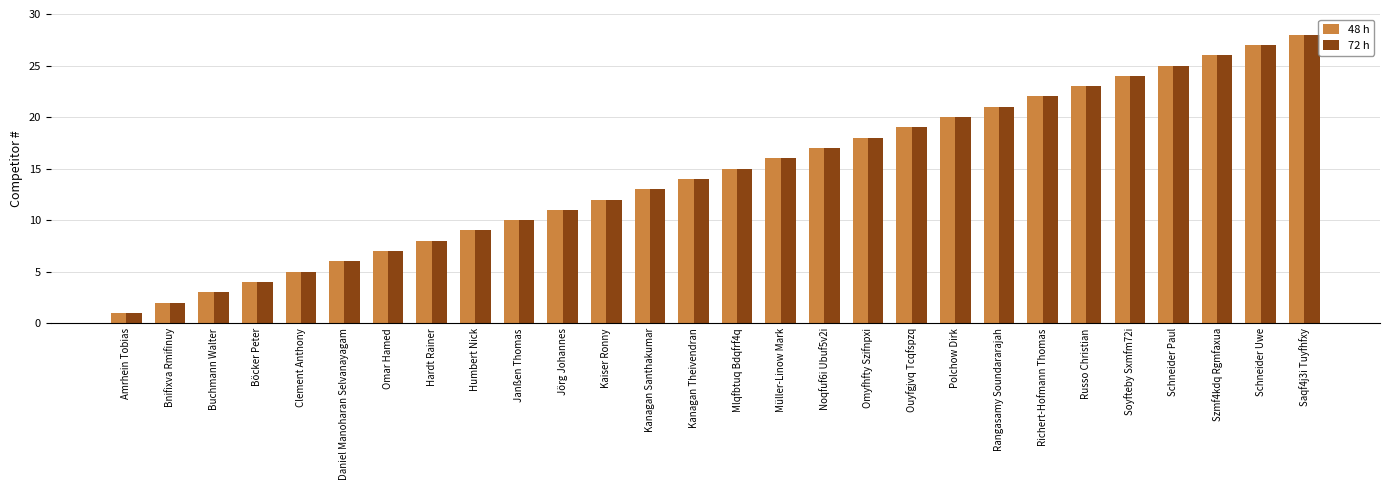

What is the maximum value for 72 h?

28